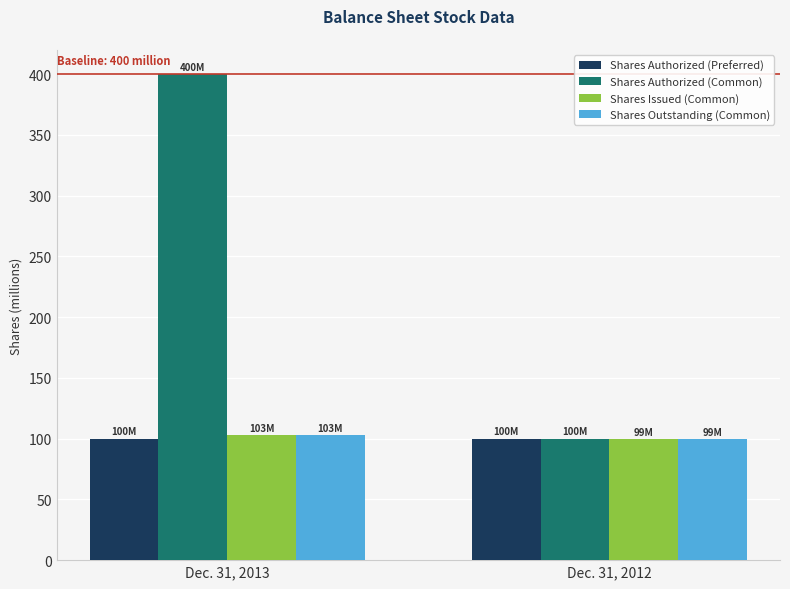

At how many categories does at least one series exceed 376?

1